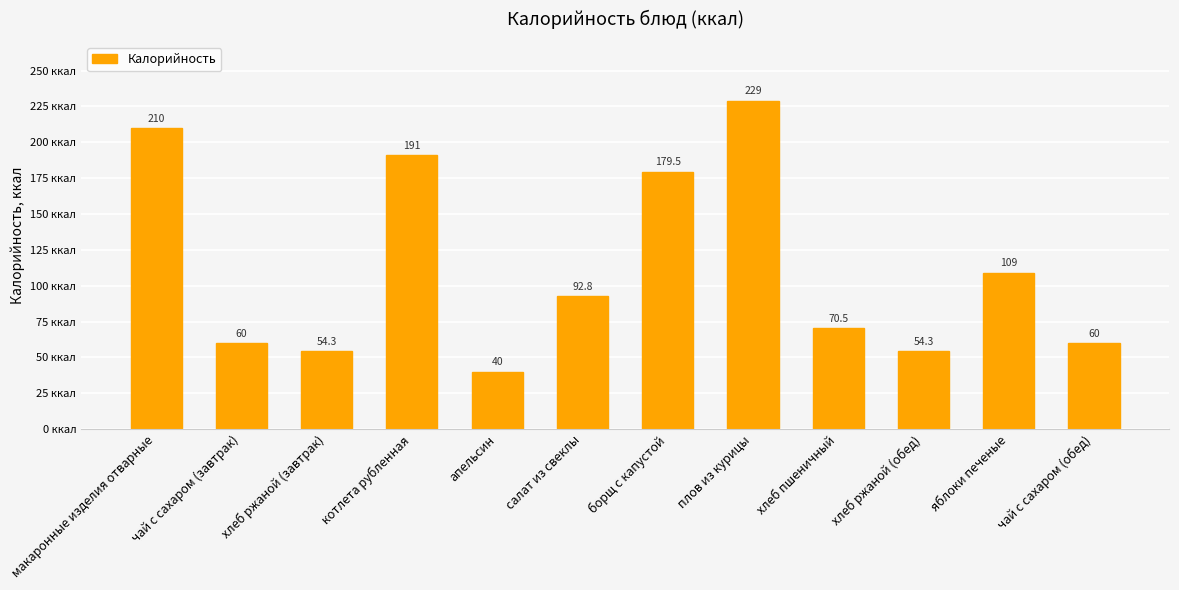

What is the label of the 4th bar from the left?

котлета рубленная